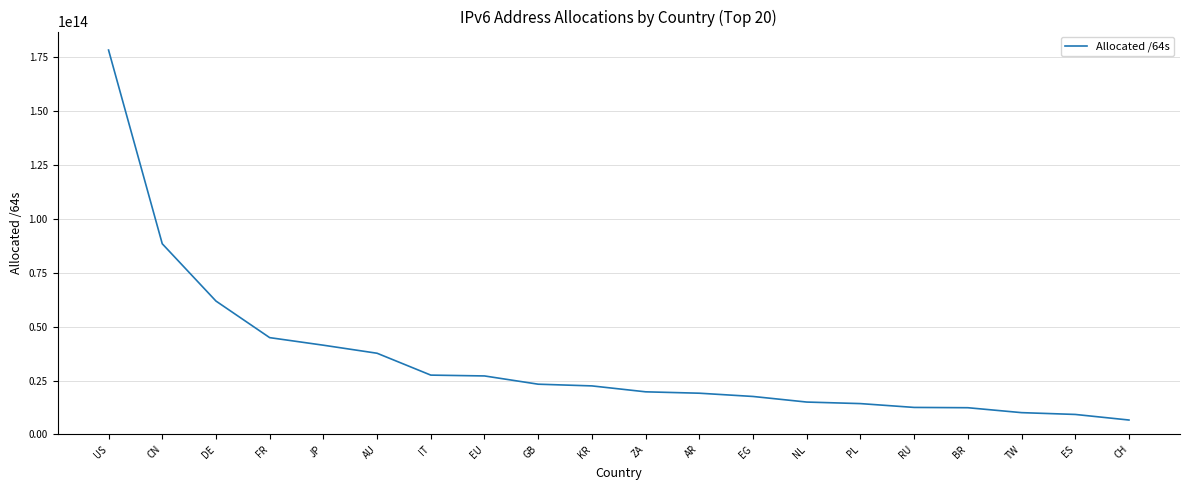

Between EU and AU, which is larger?

AU